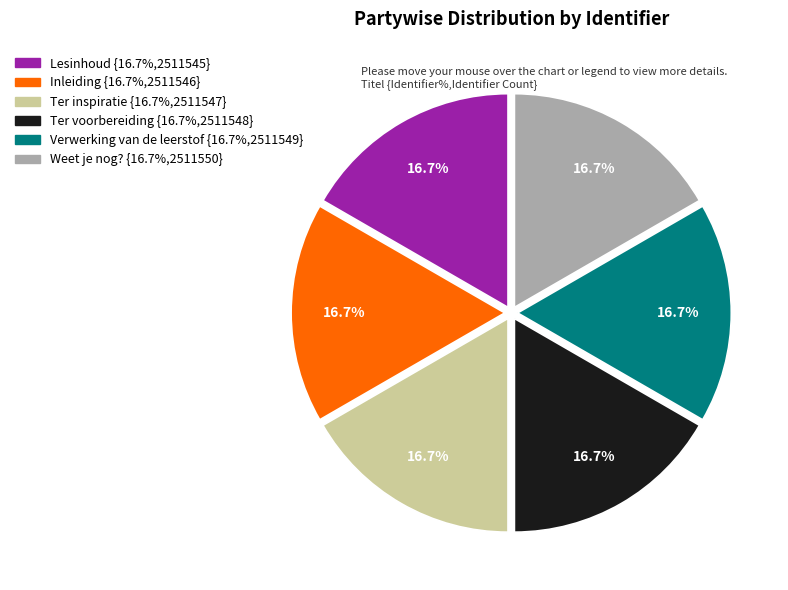

Does Inleiding account for over 50% of the chart?

No